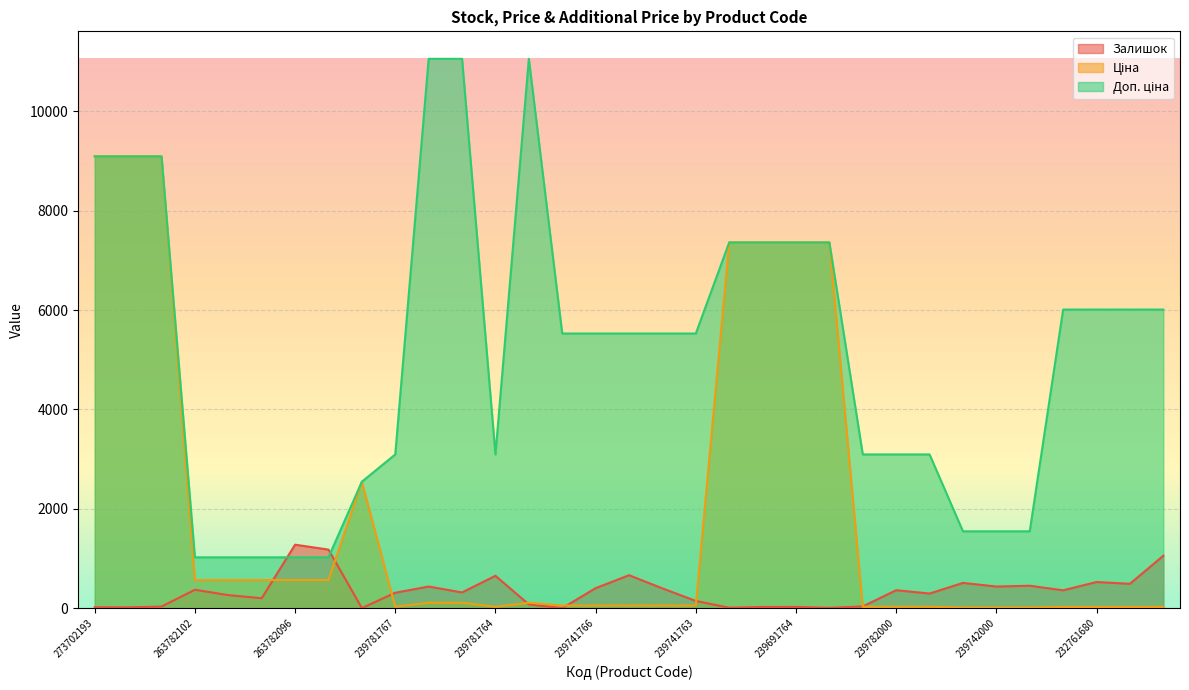

At which label does Ціна reach its minimum?

239742005